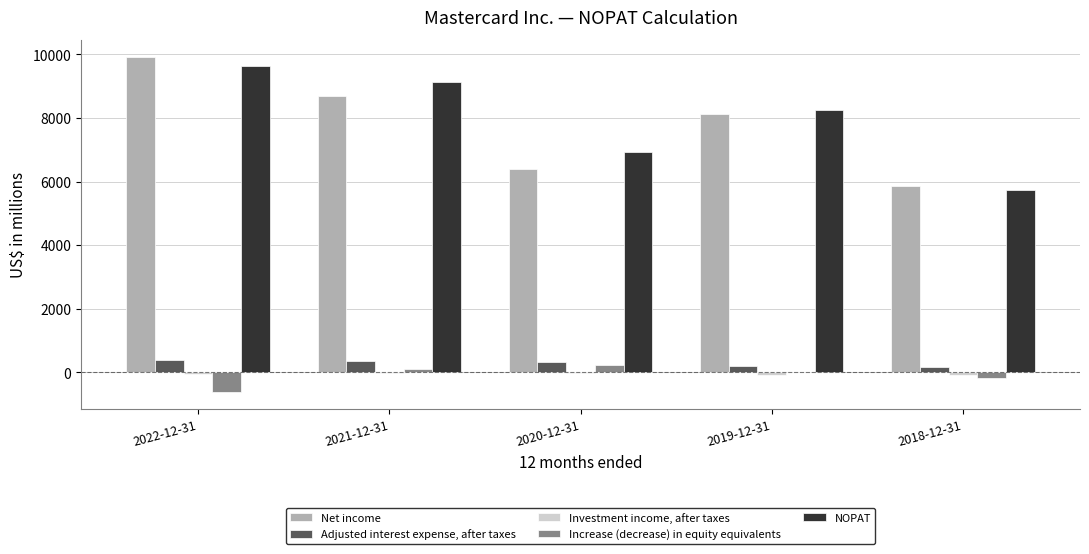

How many data points does each series have?

5